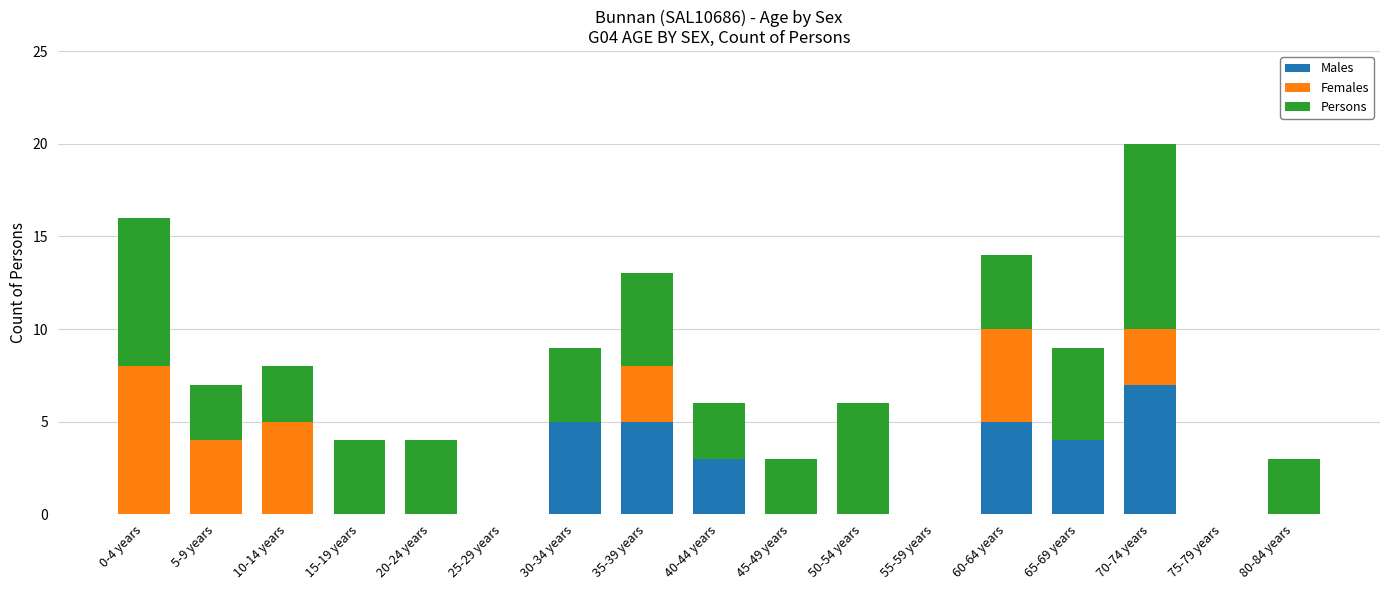

At which category is the sum across all series the highest?

70-74 years